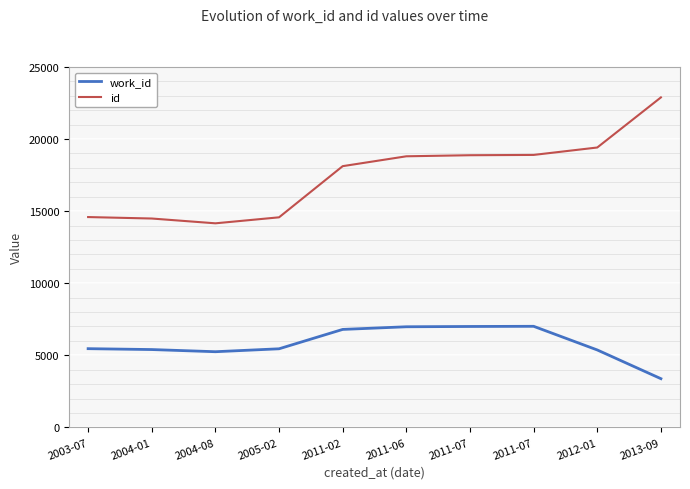

True or false: work_id and id intersect in this chart.

False